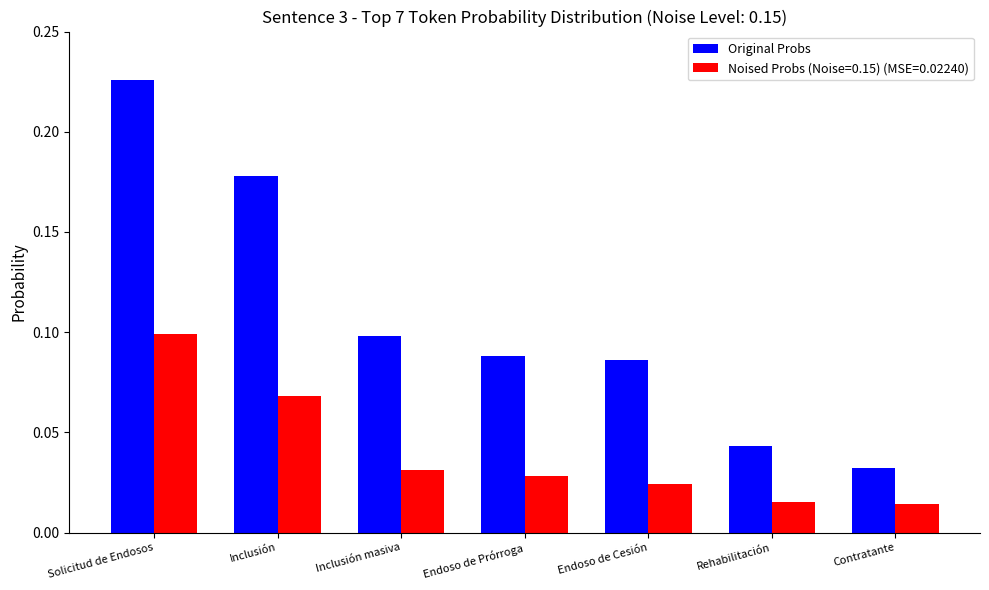

Between Endoso de Prórroga and Rehabilitación, which series saw the biggest shift?

Original Probs